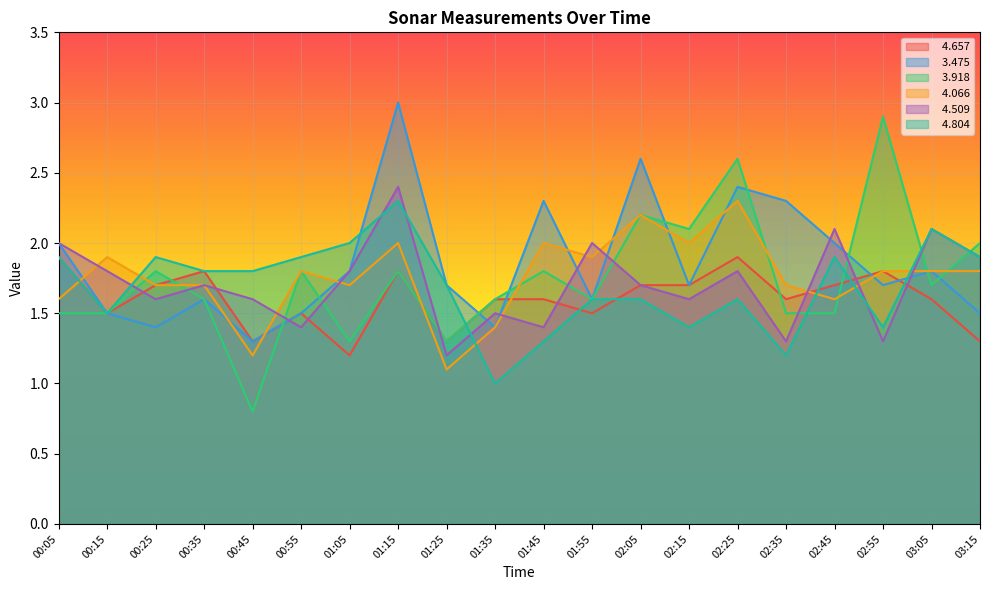

How many lines are shown in the chart?

6